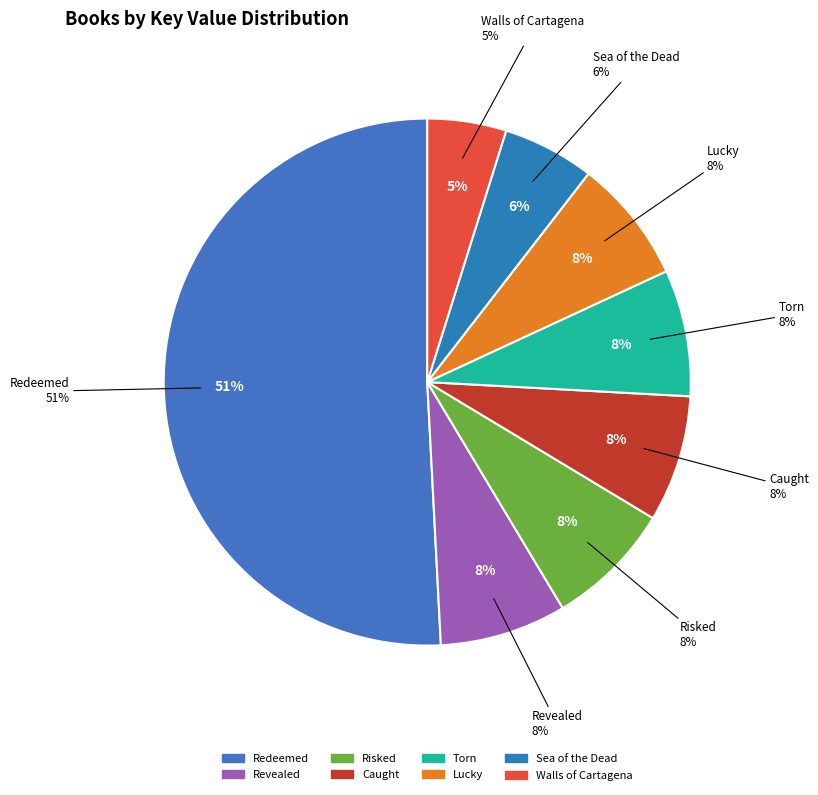

What is the ratio of the value at Walls of Cartagena to the value at Risked?

0.6